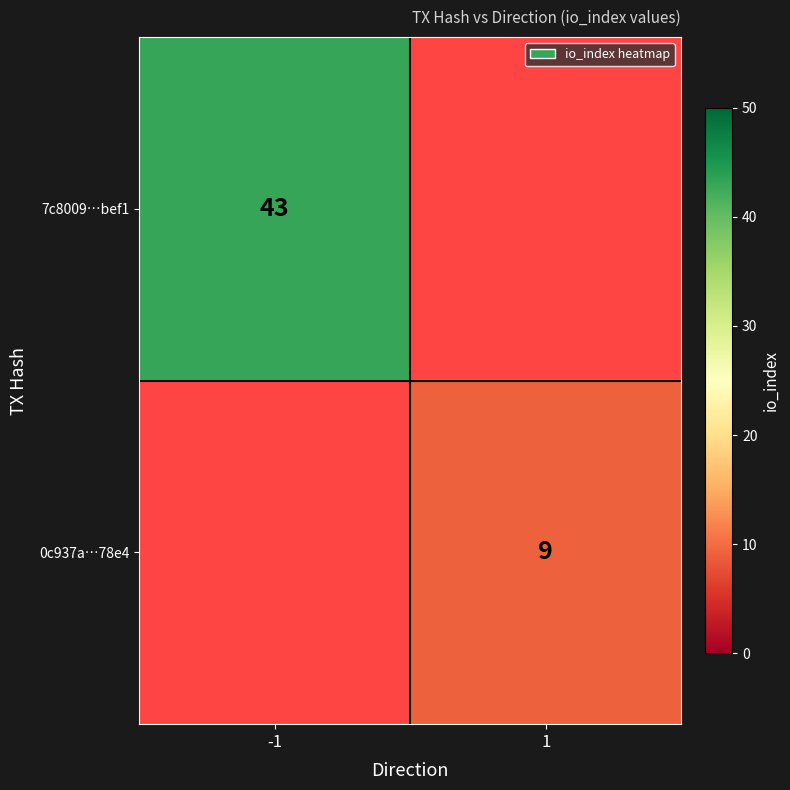

The value of 7c8009…bef1 at -1 is 43. True or false?

True